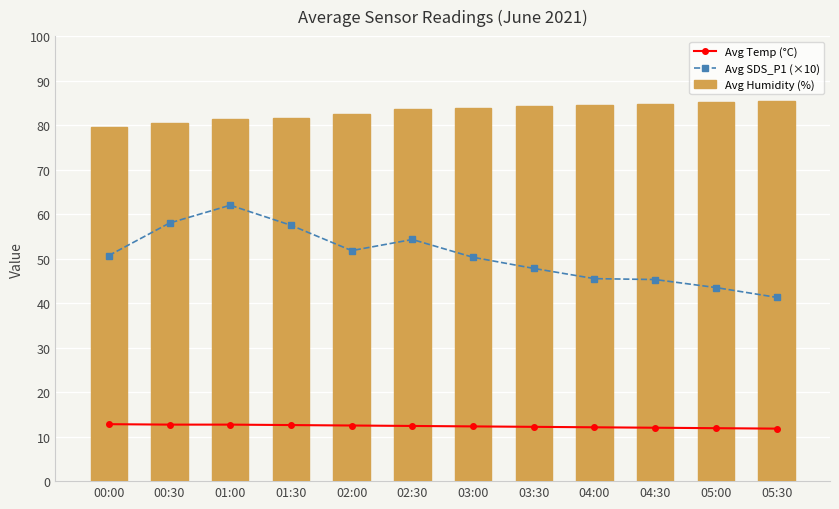

True or false: Avg SDS_P1 (×10) has a value of 57.5 at 01:30.

True